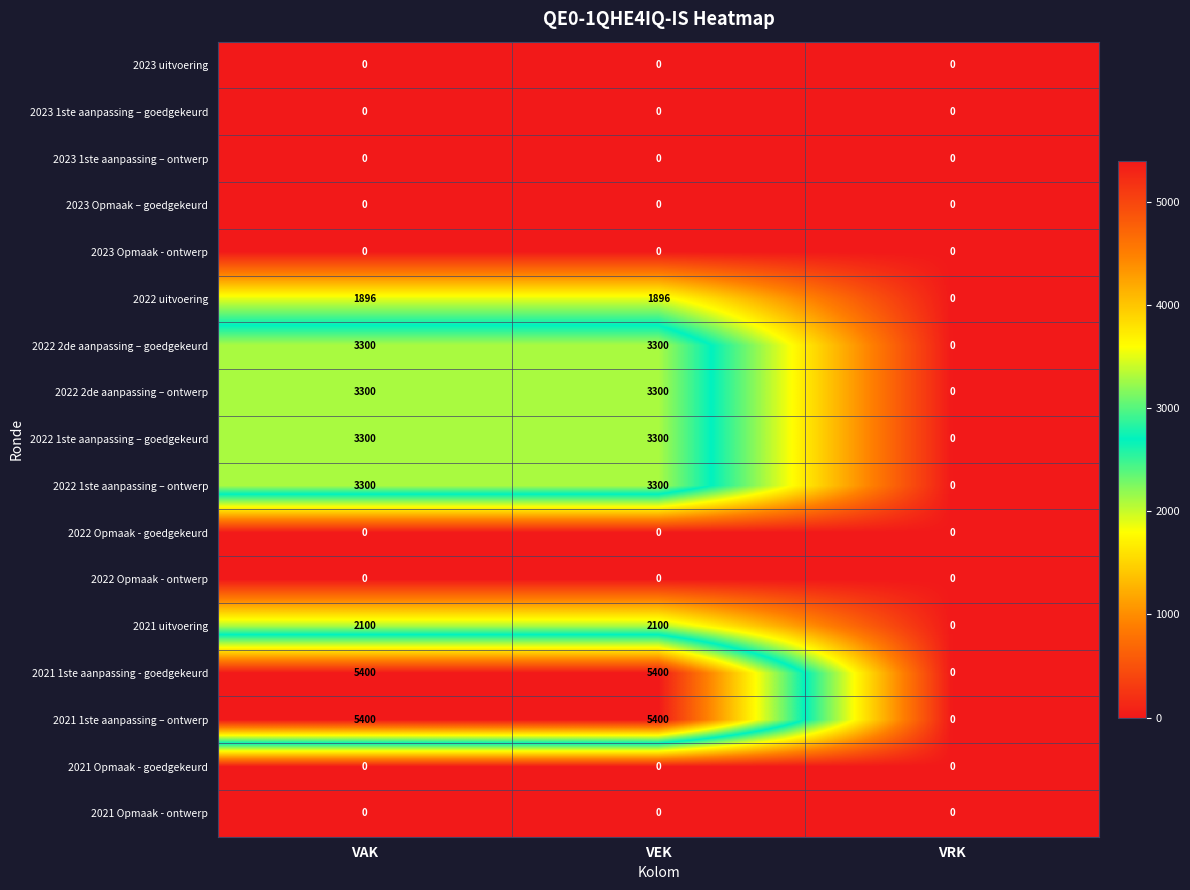

What is the total value across all series at VEK?

27996